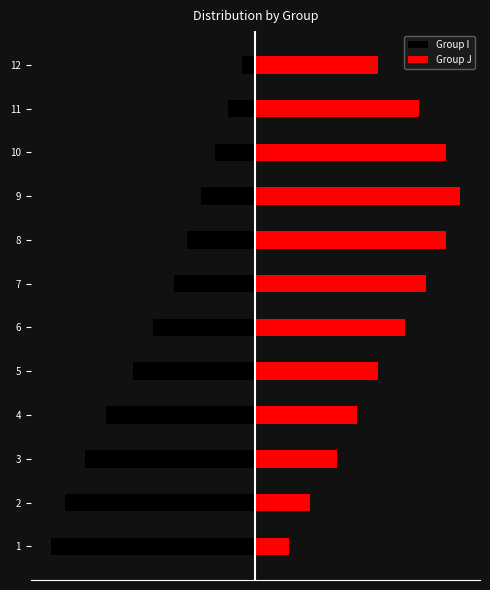

Is the value of Group I at 9 greater than the value of Group J at 10?

No